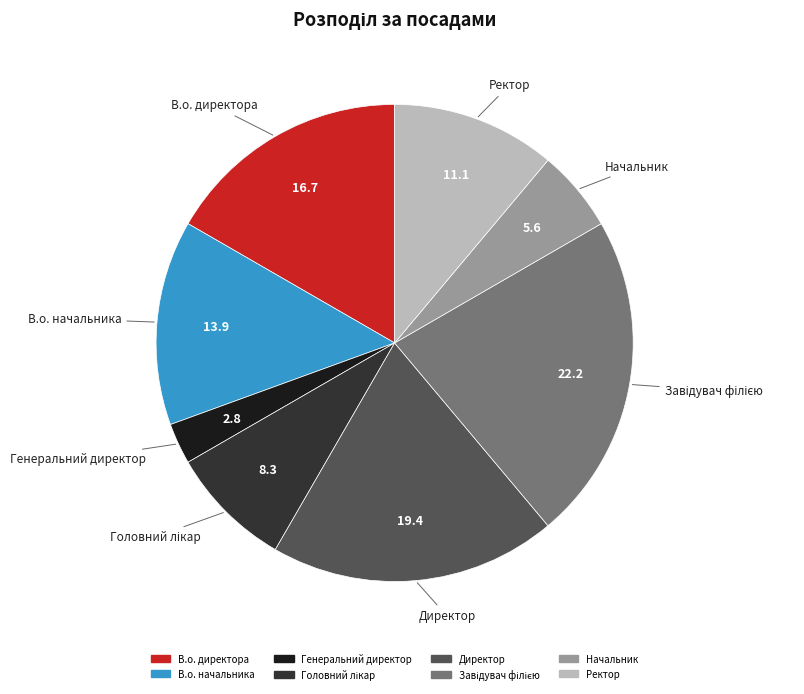

True or false: Генеральний директор accounts for 14% of the total.

False